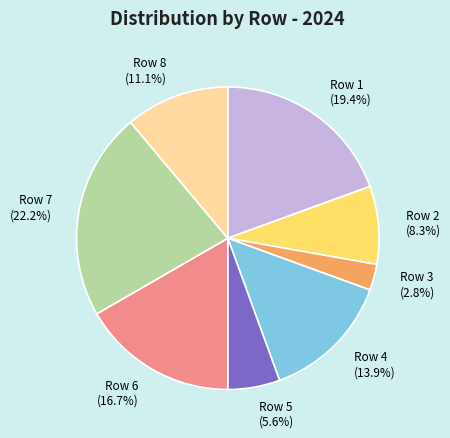

Which has a higher value, Row 2 or Row 4?

Row 4